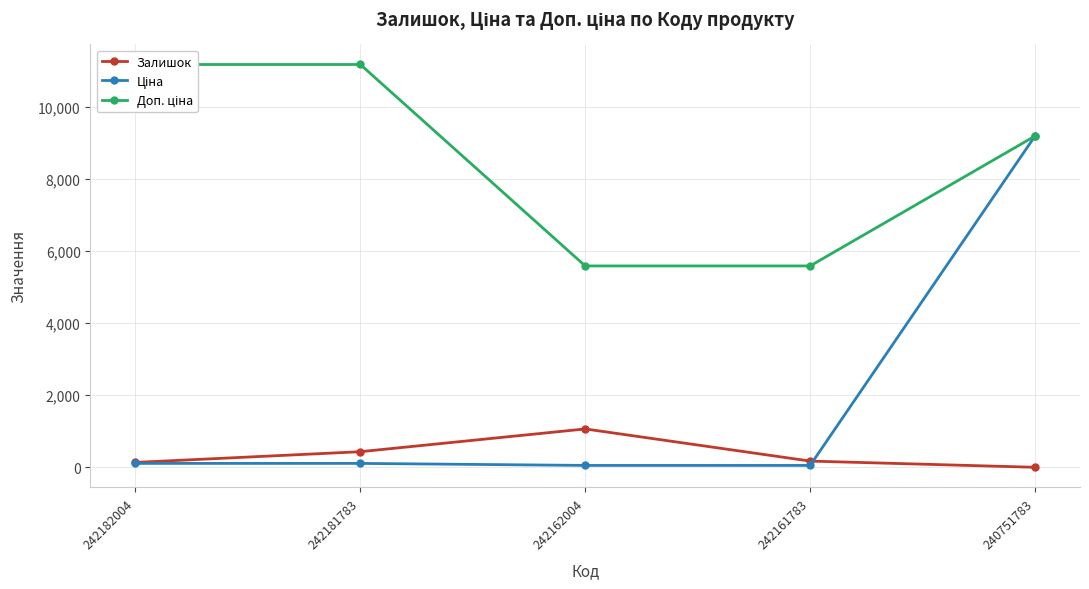

What is the sum of the Доп. ціна values at 242181783 and 240751783?

20354.8